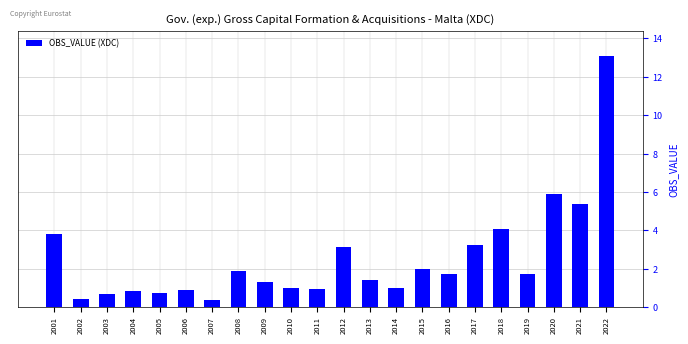

Reading left to right, list all the values displayed in this chart.

2001=3.8	2002=0.4	2003=0.7	2004=0.9	2005=0.7	2006=0.9	2007=0.4	2008=1.9	2009=1.3	2010=1.0	2011=1.0	2012=3.1	2013=1.4	2014=1.0	2015=2.0	2016=1.7	2017=3.2	2018=4.1	2019=1.7	2020=5.9	2021=5.4	2022=13.1